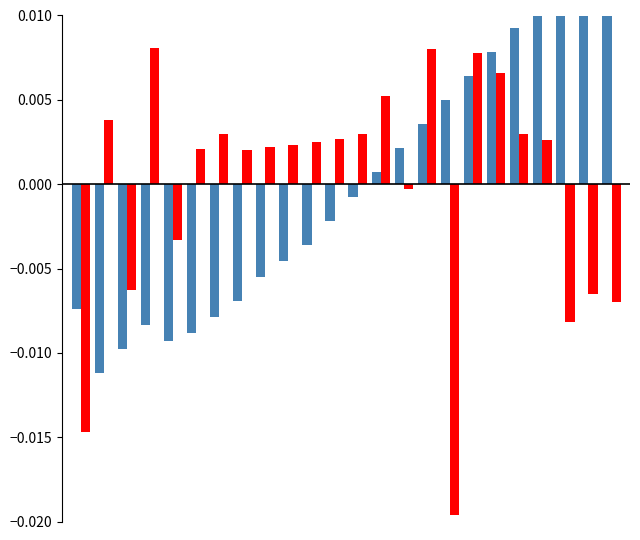

How many values in Value diff are above zero?

16